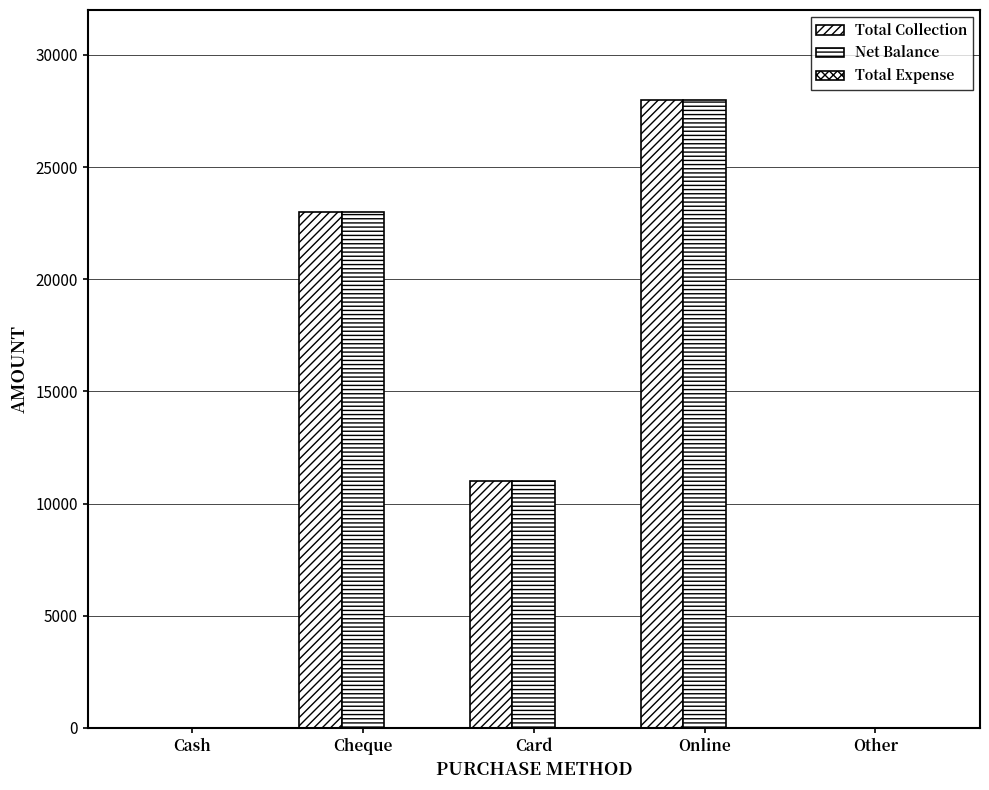

Are the bars horizontal?

No